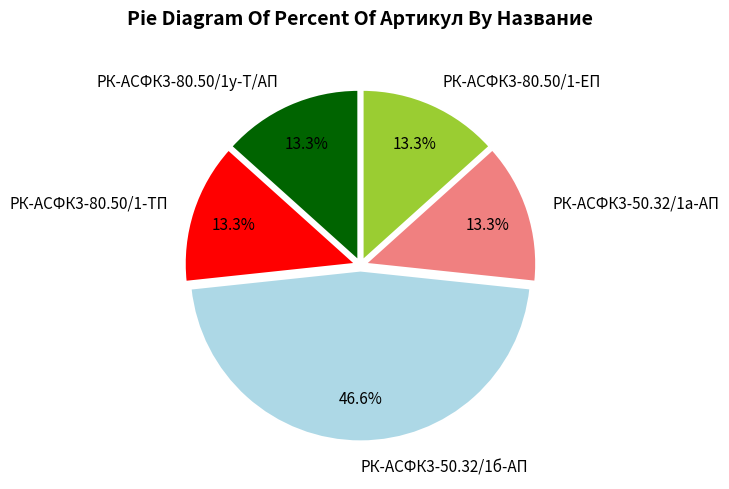

Between РК-АСФК3-80.50/1-ТП and РК-АСФК3-50.32/1б-АП, which is larger?

РК-АСФК3-50.32/1б-АП